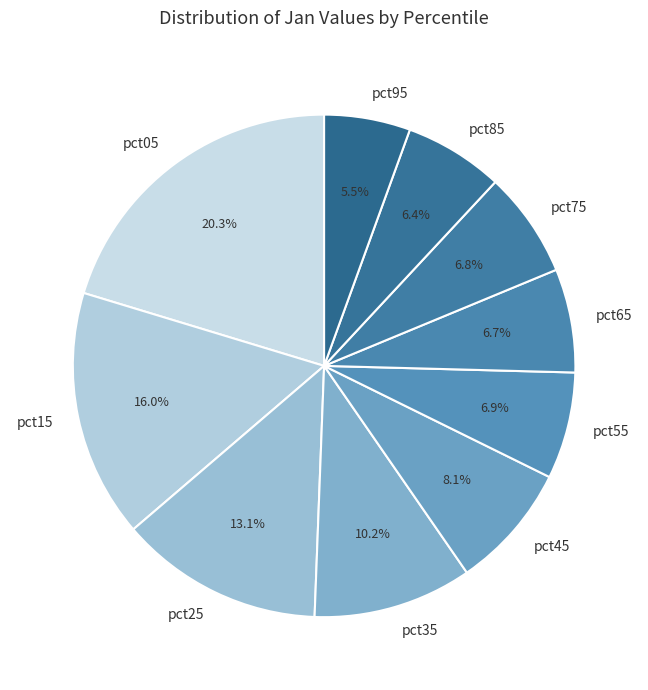

How many slices are in this pie chart?

10